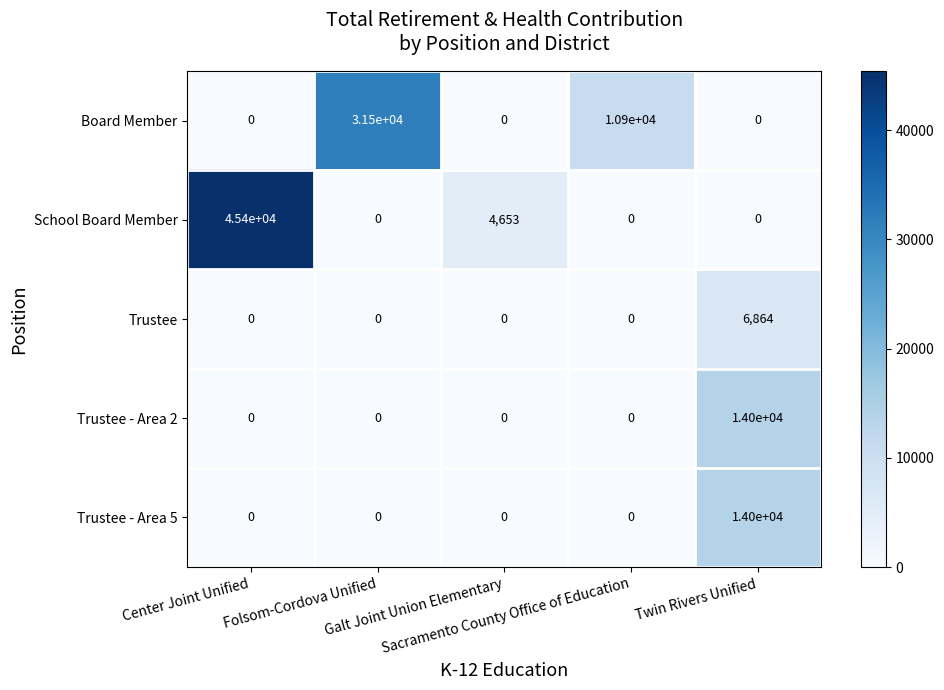

What is the greatest value displayed?

45400